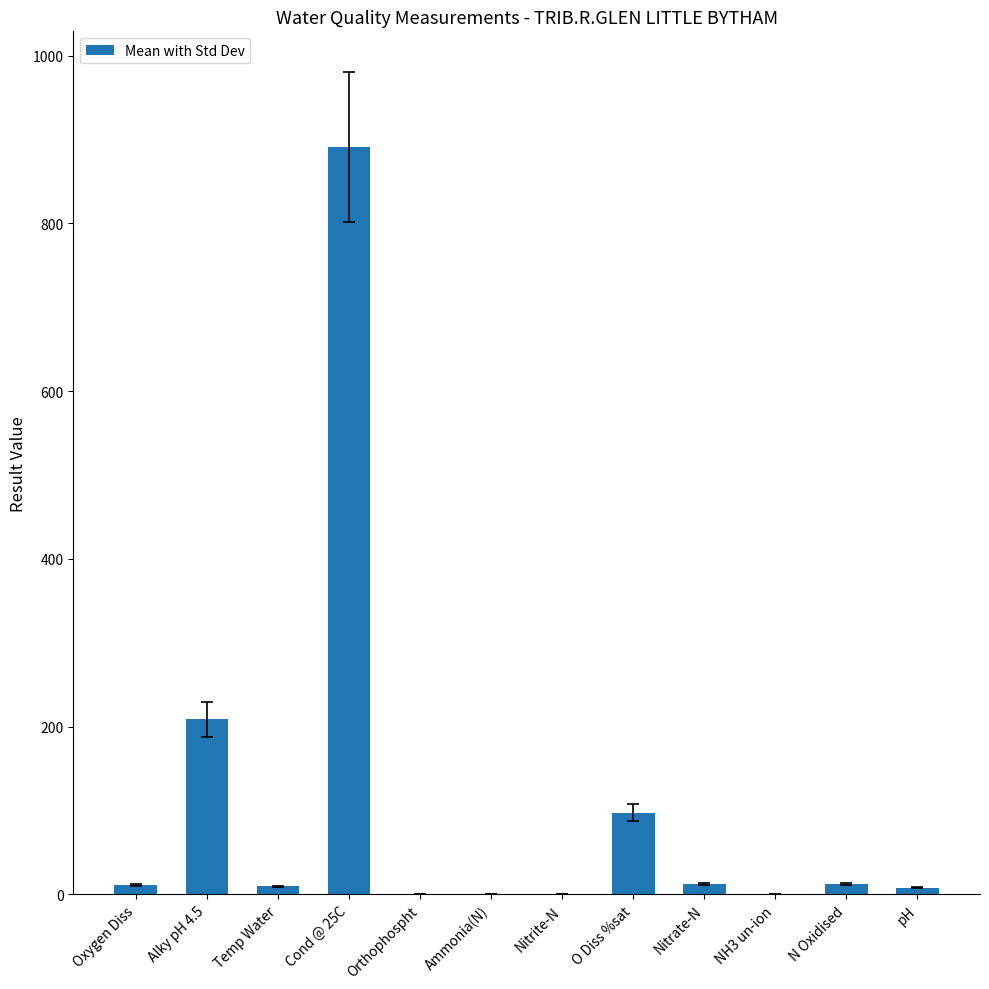

What is the approximate value at O Diss %sat?

97.4